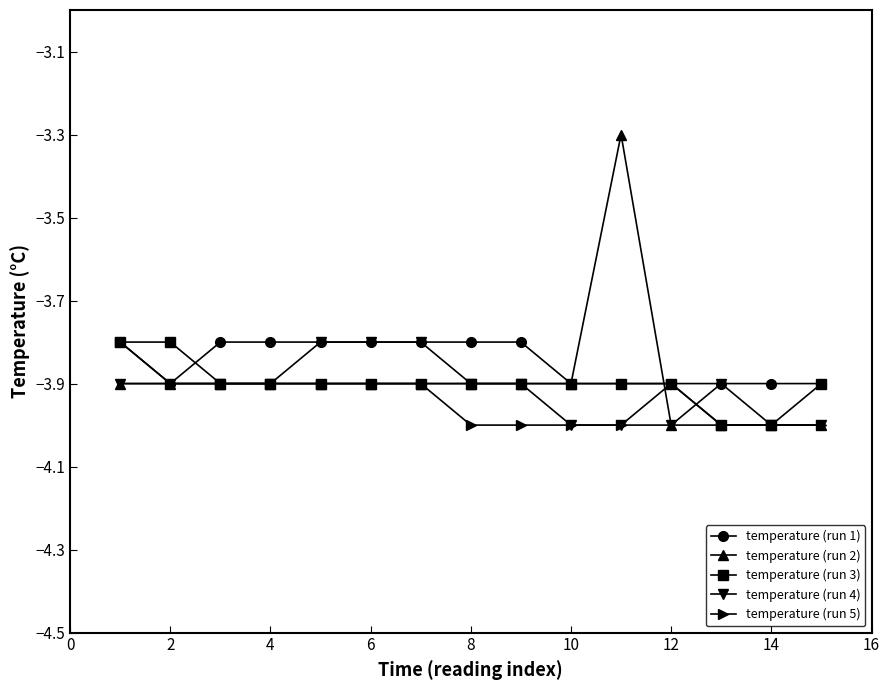

What is the maximum value for temperature (run 3)?

-3.8